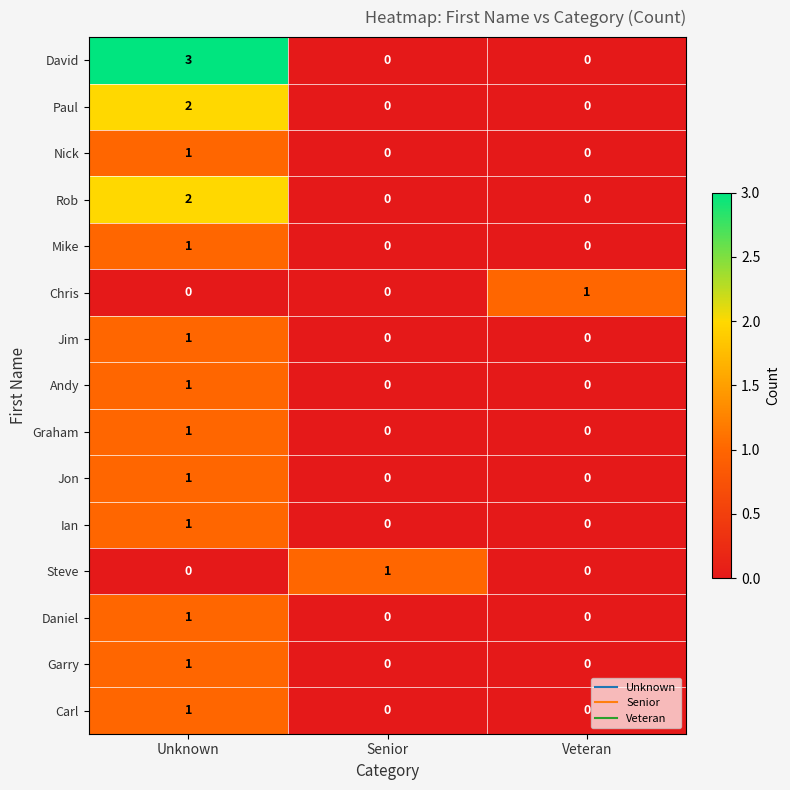

Which series has the largest total across all categories?

David